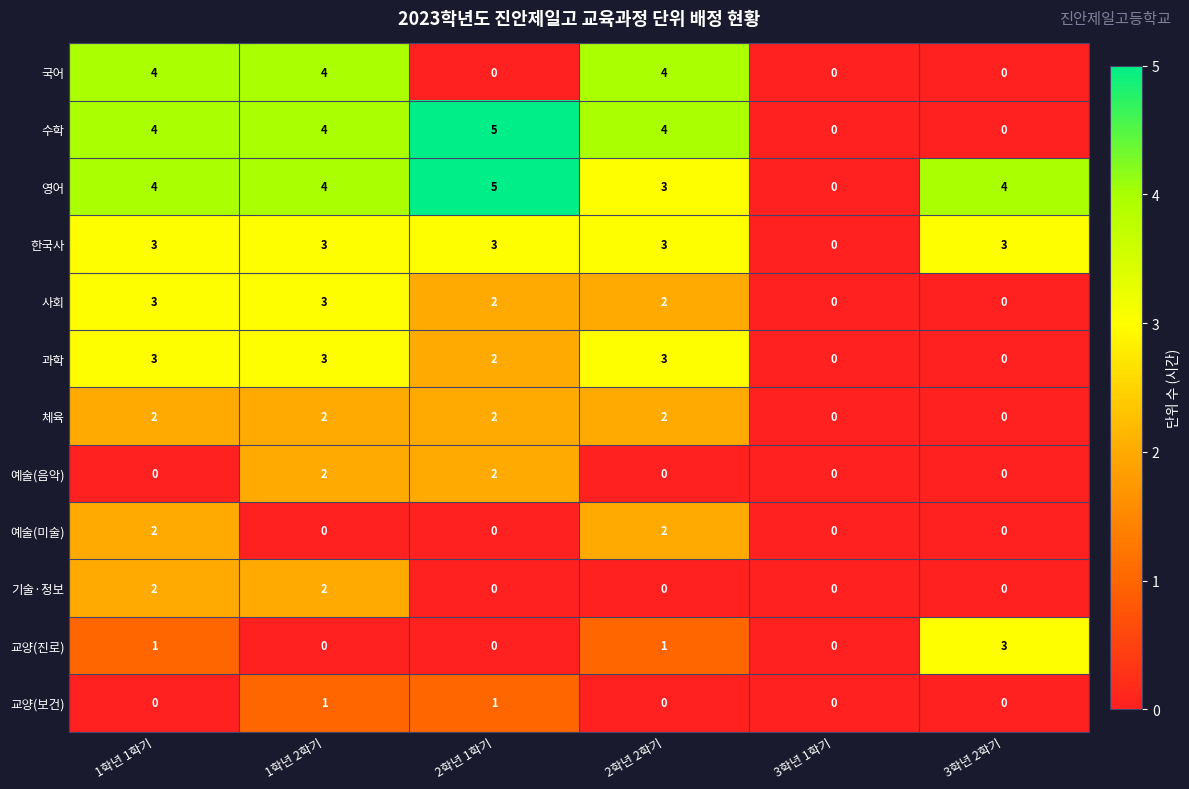

Count the 국어 values in the range 0 to 4.

6